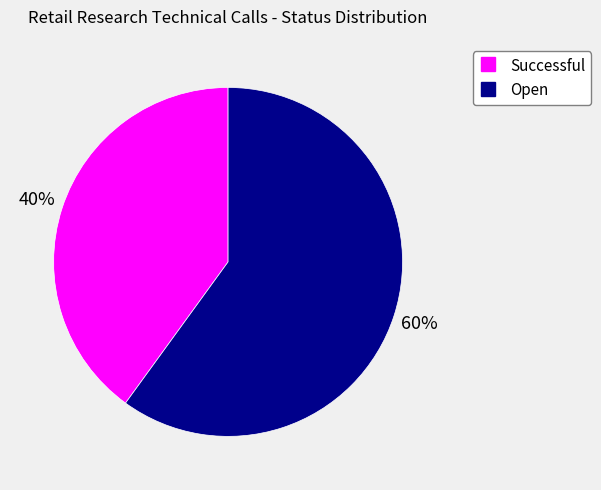

How many segments does this pie chart have?

2